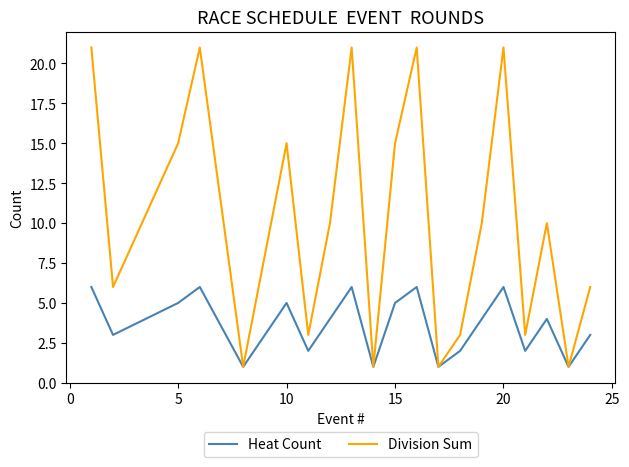

List the series in order of their peak value, highest first.

Division Sum, Heat Count